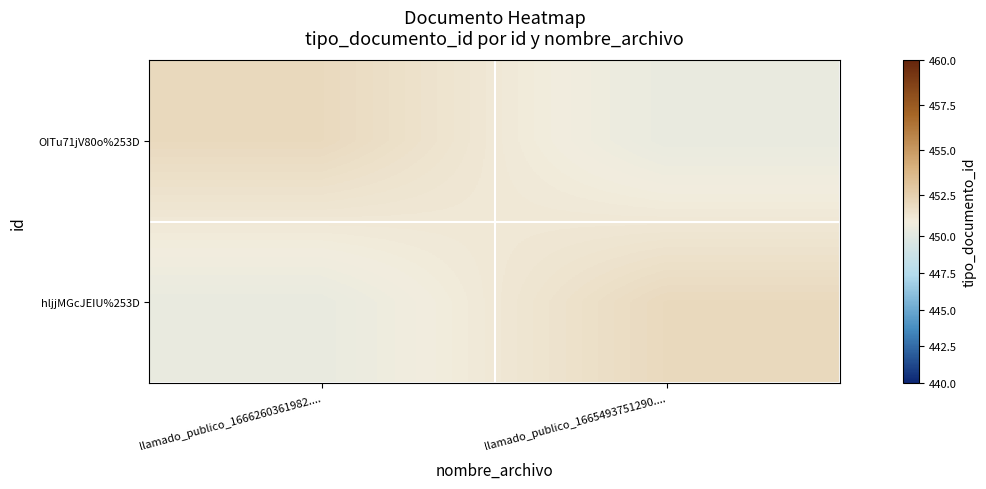

At llamado_publico_1666260361982...., list the series in order from largest to smallest.

OITu71jV80o%253D, hljjMGcJEIU%253D